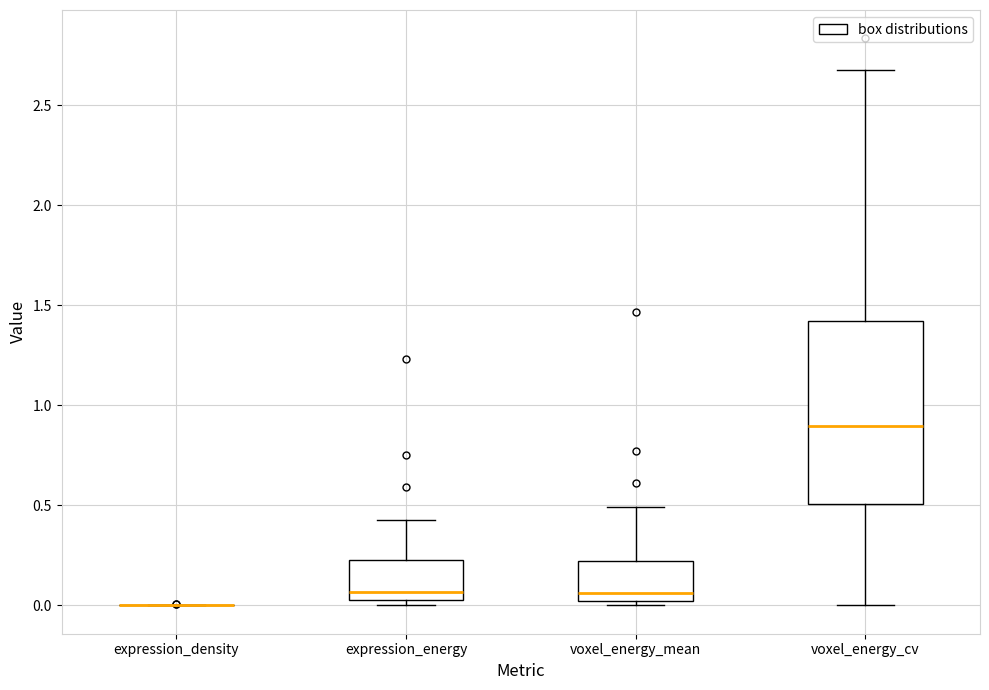

Which box is the tallest, from its lower edge to its upper edge?

voxel_energy_cv